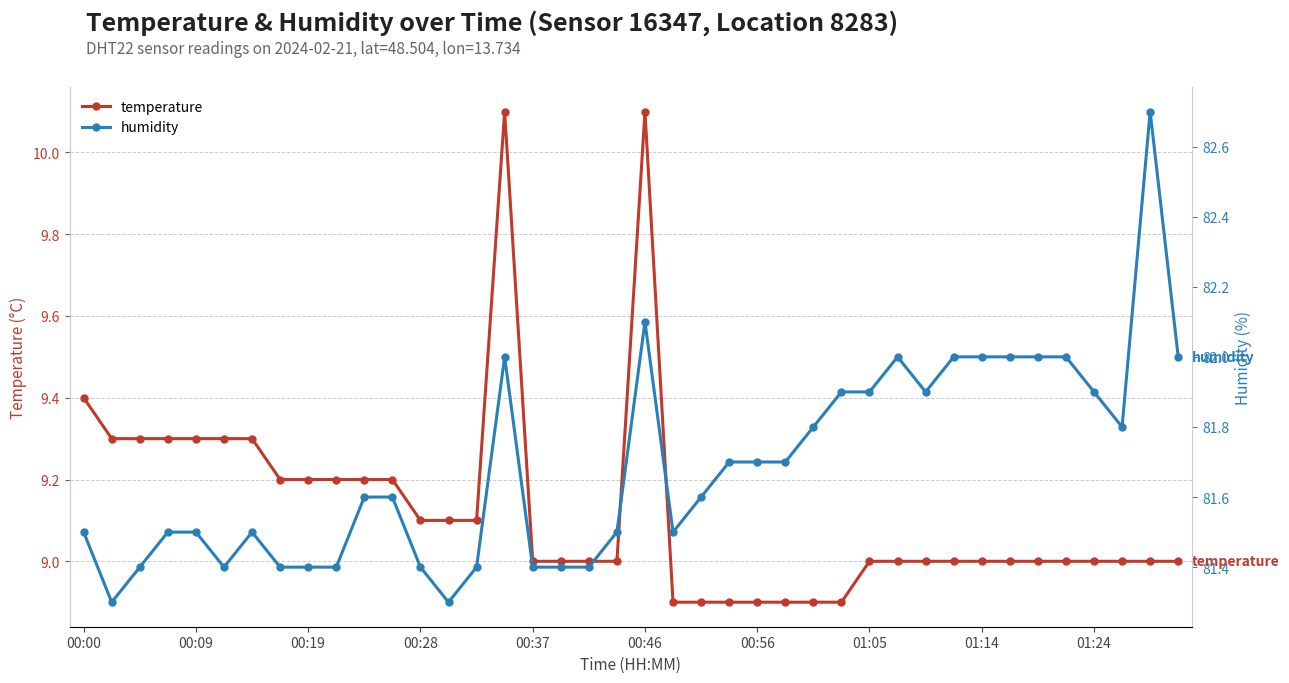

How many values in the temperature series exceed 9?

17